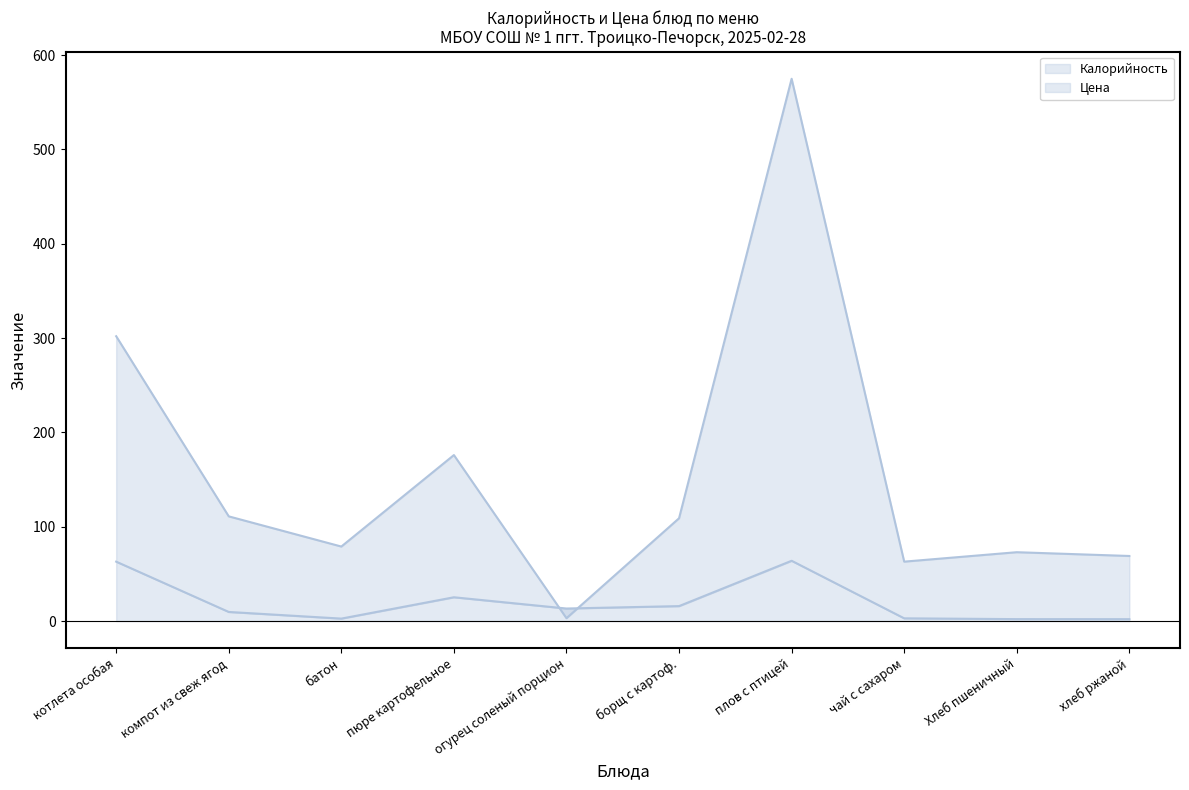

What is the total value across all series at хлеб ржаной?

71.0